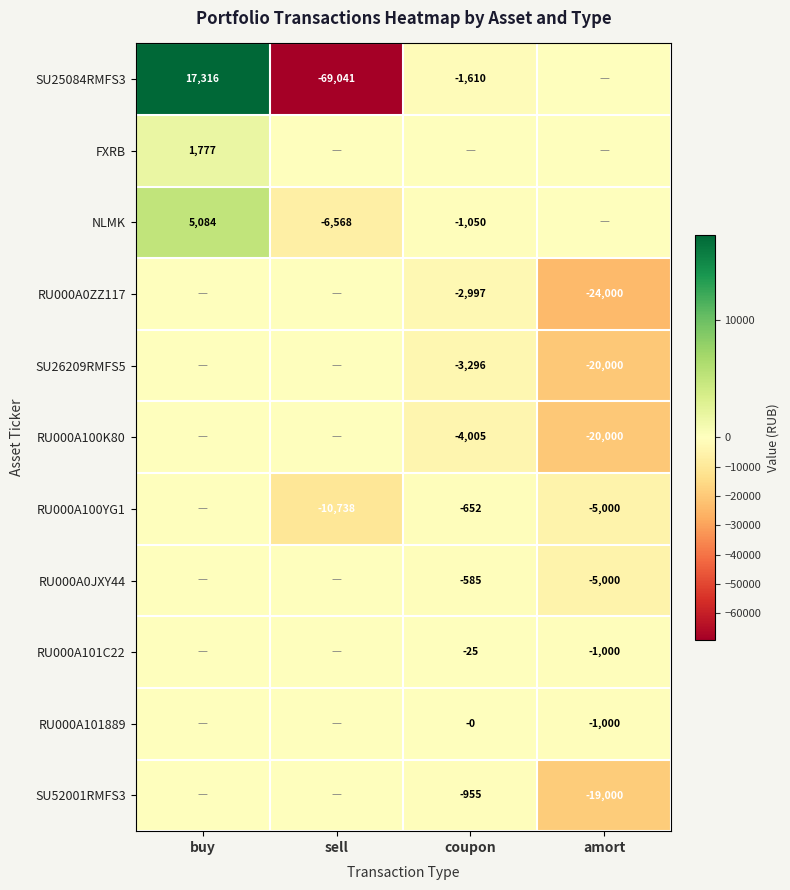

Which label corresponds to the smallest value in the chart?

sell